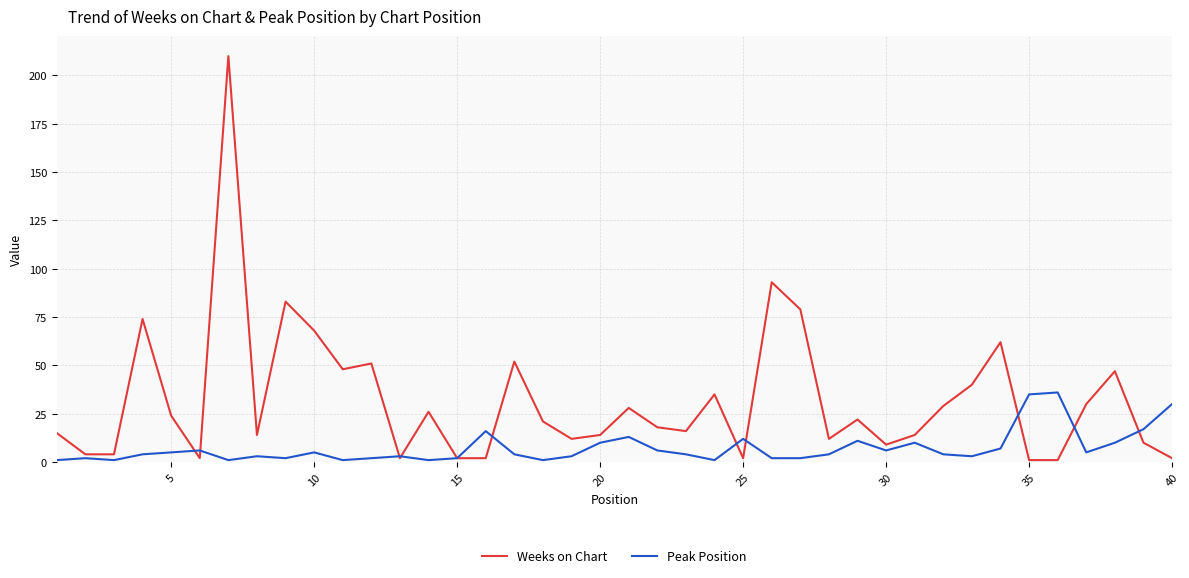

What is the average value of the Weeks on Chart series?

32